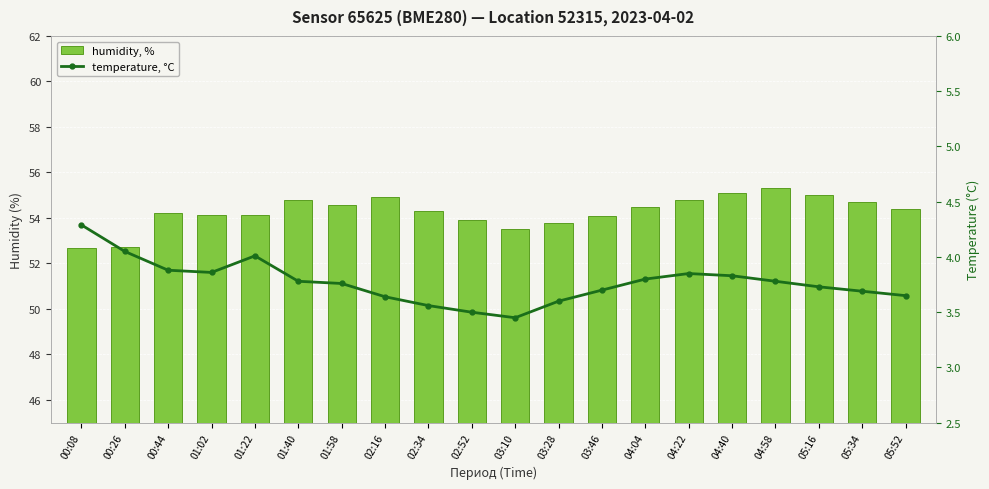

Reading right to left, extract all data points from this chart.

humidity, %: 54.4	54.7	55.0	55.3	55.1	54.8	54.5	54.1	53.8	53.5	53.9	54.3	54.9	54.6	54.8	54.1	54.1	54.2	52.7	52.7
temperature, °C: 3.6	3.7	3.7	3.8	3.8	3.9	3.8	3.7	3.6	3.5	3.5	3.6	3.6	3.8	3.8	4.0	3.9	3.9	4.0	4.3